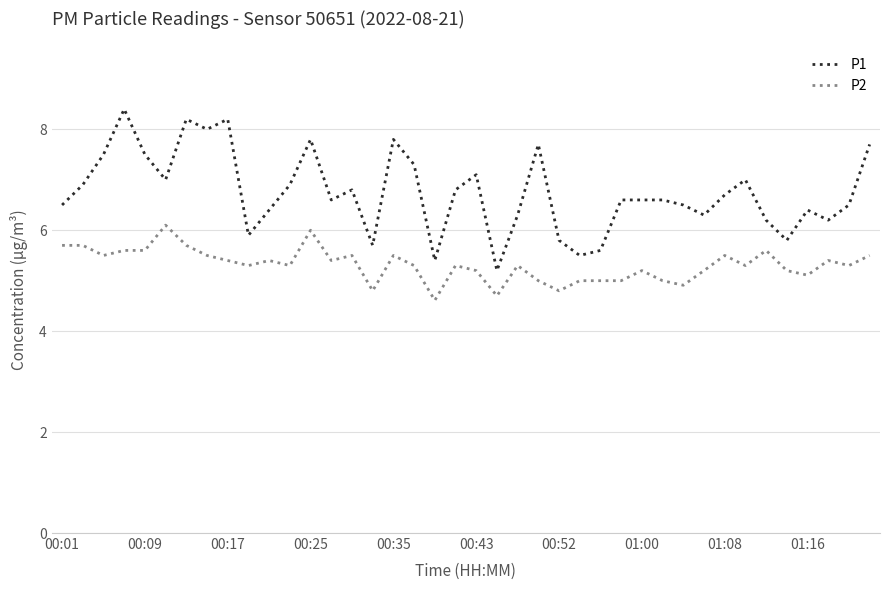

Which series has the widest spread of values?

P1